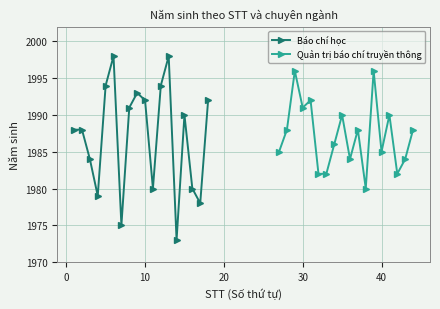

Which series has the largest total across all categories?

Quản trị báo chí truyền thông